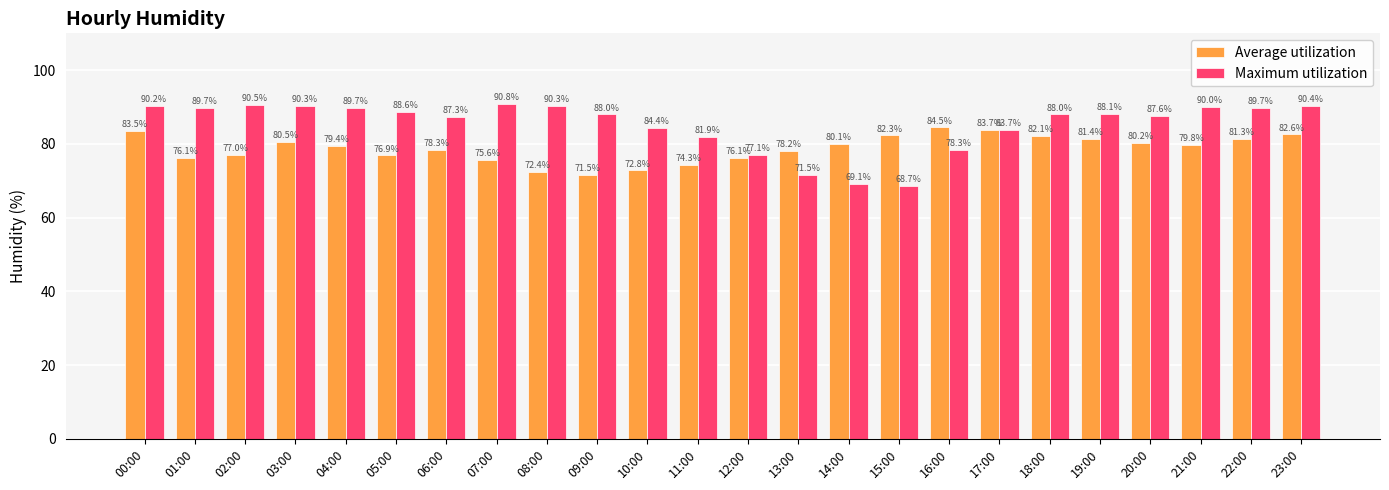

What is the approximate value of Average utilization at 08:00?

72.4